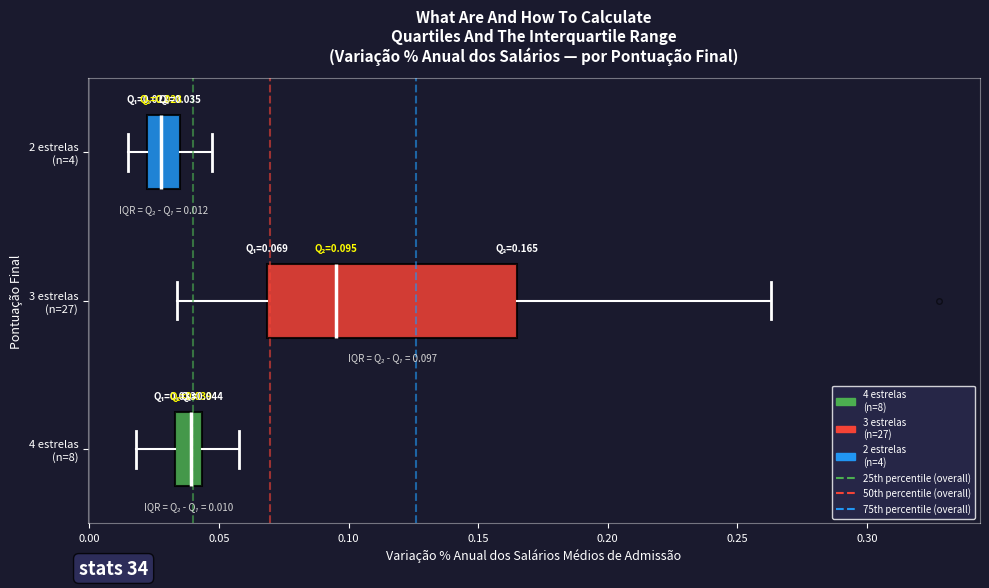

Which box's median line is the furthest to the right?

3 estrelas (n=27)